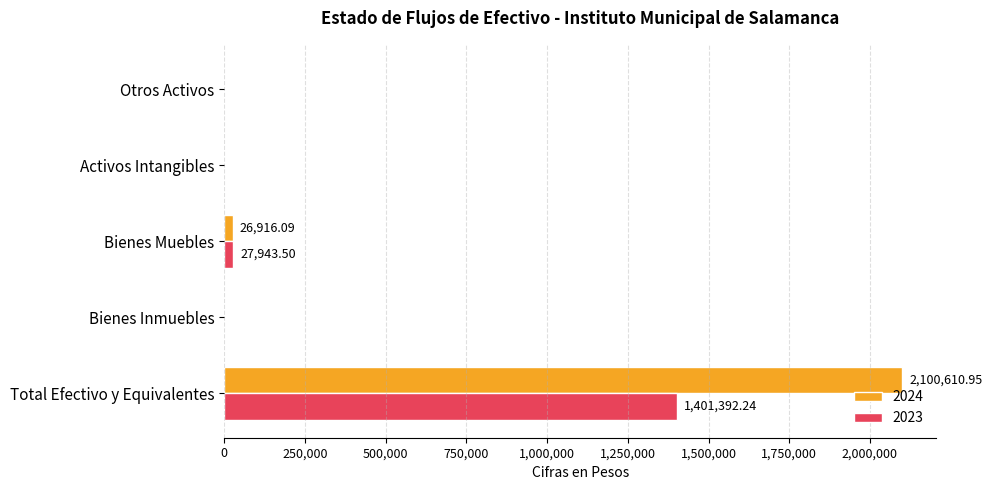

The 2024 series shows 767765.0 at Otros Activos. True or false?

False